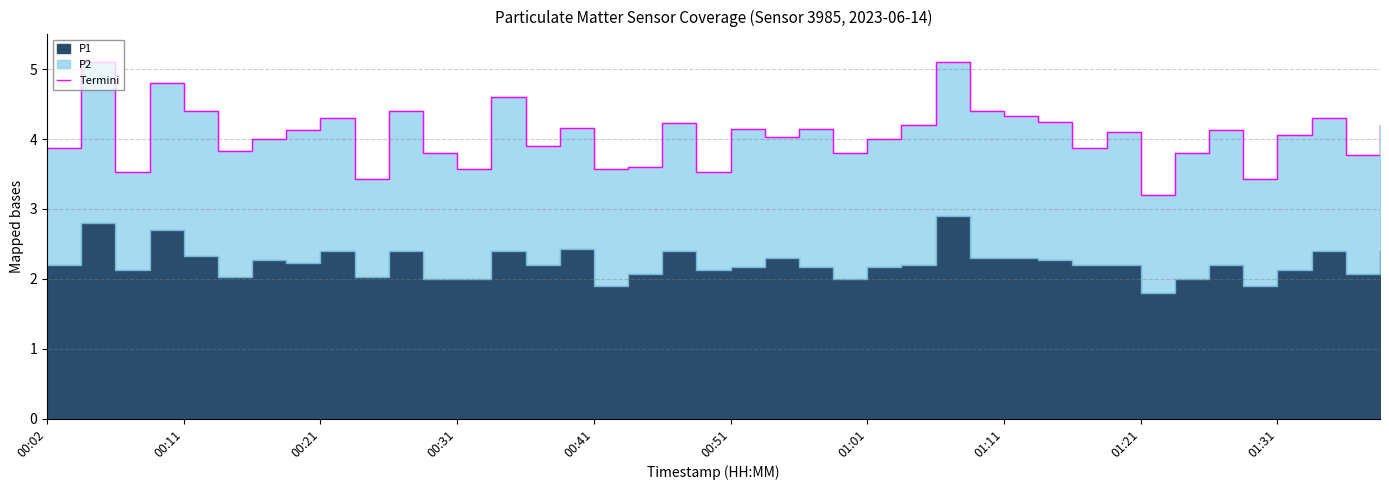

True or false: the data shows 1.0 at 15.

False